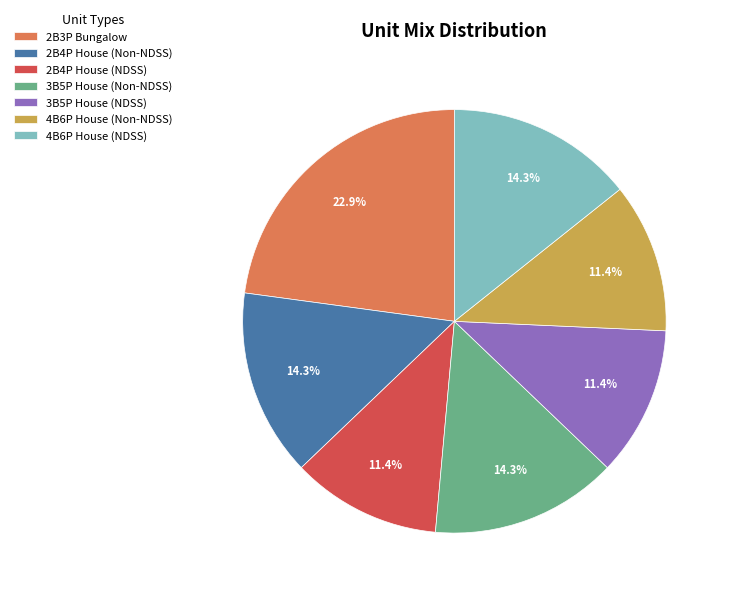

Is 4B6P House (Non-NDSS) the majority of the pie?

No